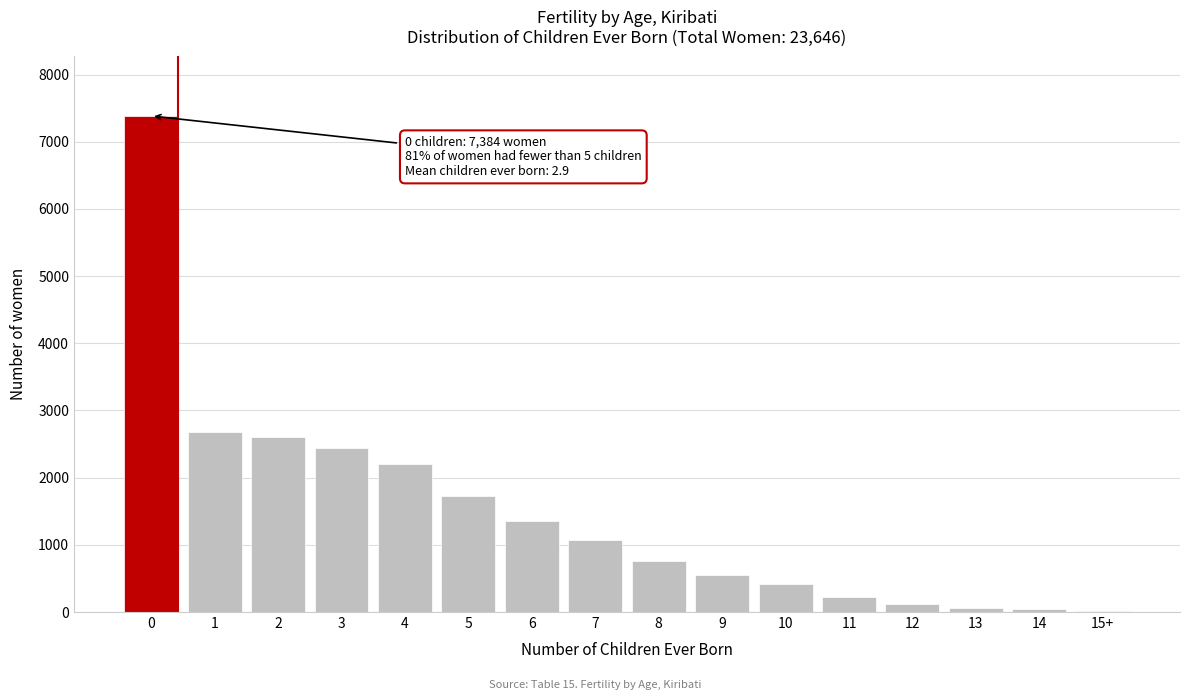

The value at 3 is 3853. True or false?

False